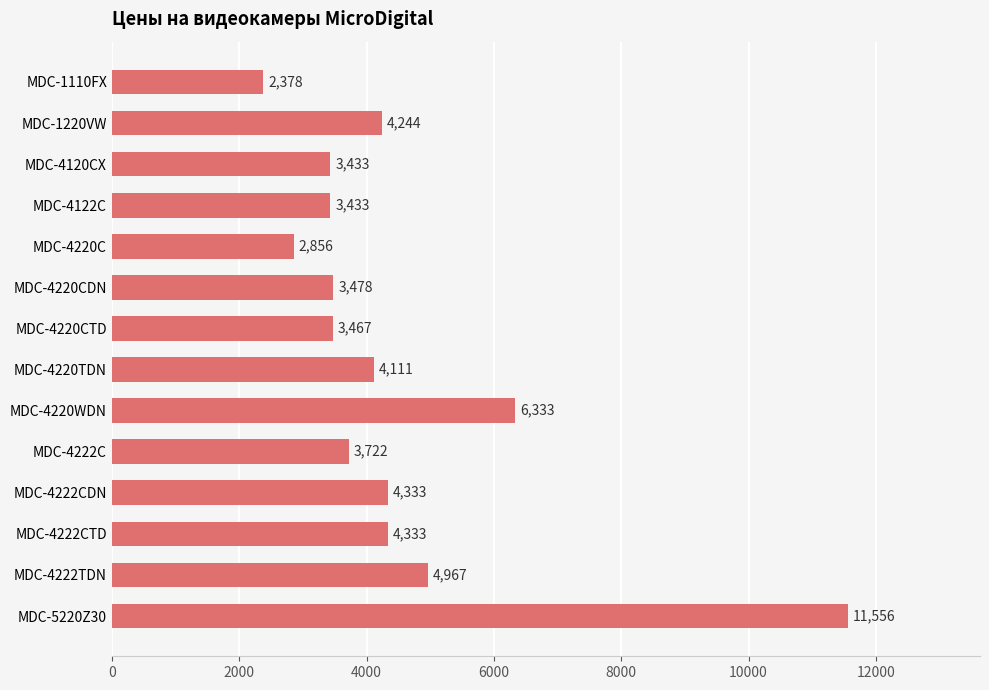

What is the ratio of the value at MDC-4120CX to the value at MDC-1220VW?

0.8